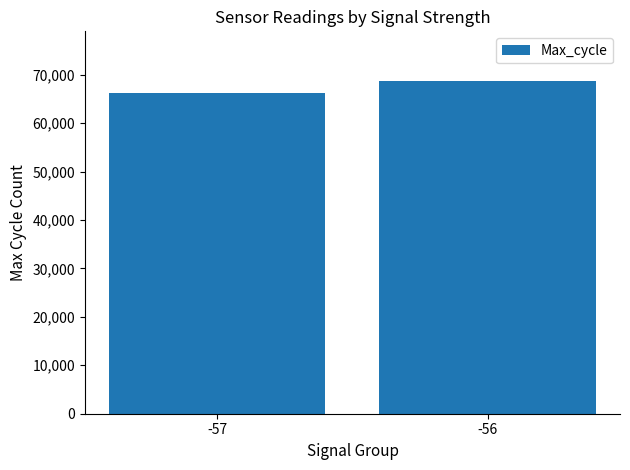

What is the value of the 2nd bar from the left?

68657.9